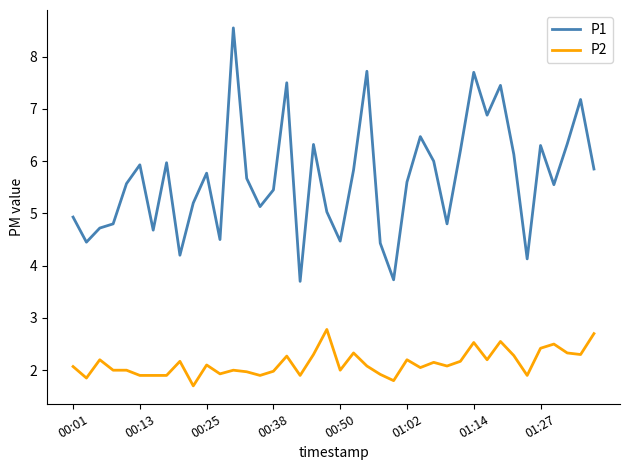

Which series has the largest total across all categories?

P1